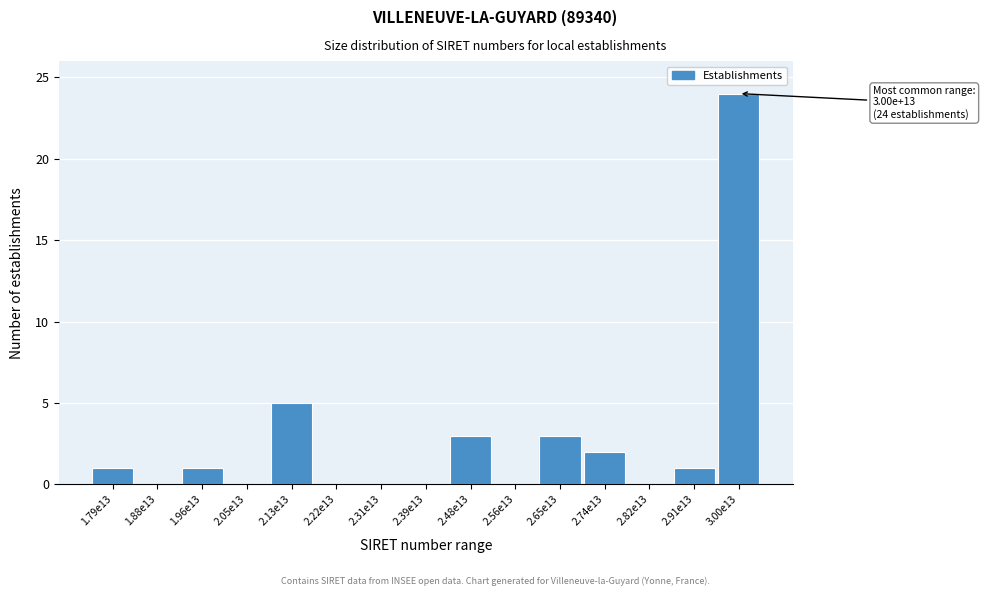

Reading left to right, list all the values displayed in this chart.

1.79e13=1	1.88e13=0	1.96e13=1	2.05e13=0	2.13e13=5	2.22e13=0	2.31e13=0	2.39e13=0	2.48e13=3	2.56e13=0	2.65e13=3	2.74e13=2	2.82e13=0	2.91e13=1	3.00e13=24